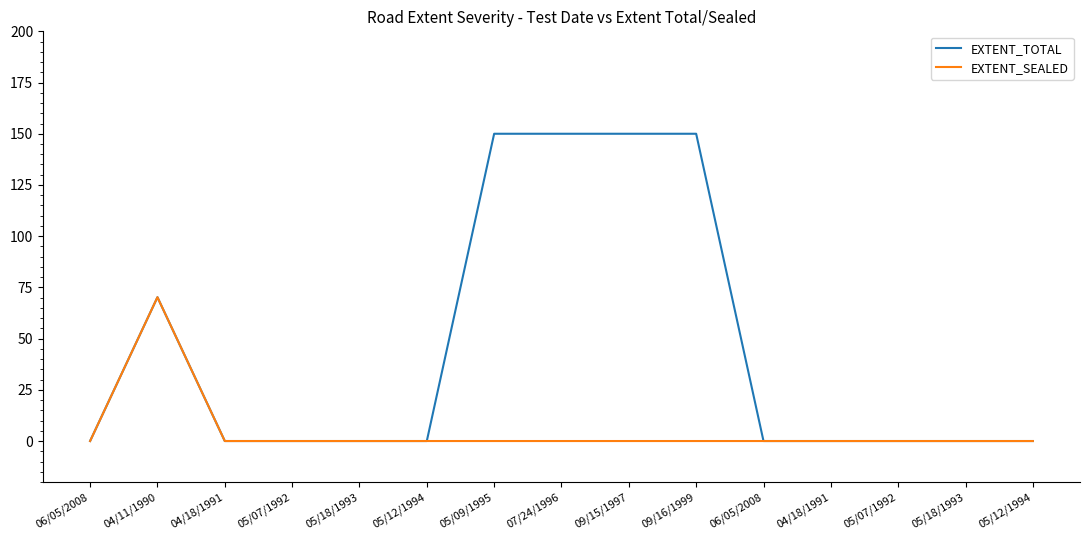

List the labels in order of EXTENT_TOTAL value, largest first.

05/09/1995, 07/24/1996, 09/15/1997, 09/16/1999, 04/11/1990, 06/05/2008, 04/18/1991, 05/07/1992, 05/18/1993, 05/12/1994, 06/05/2008, 04/18/1991, 05/07/1992, 05/18/1993, 05/12/1994